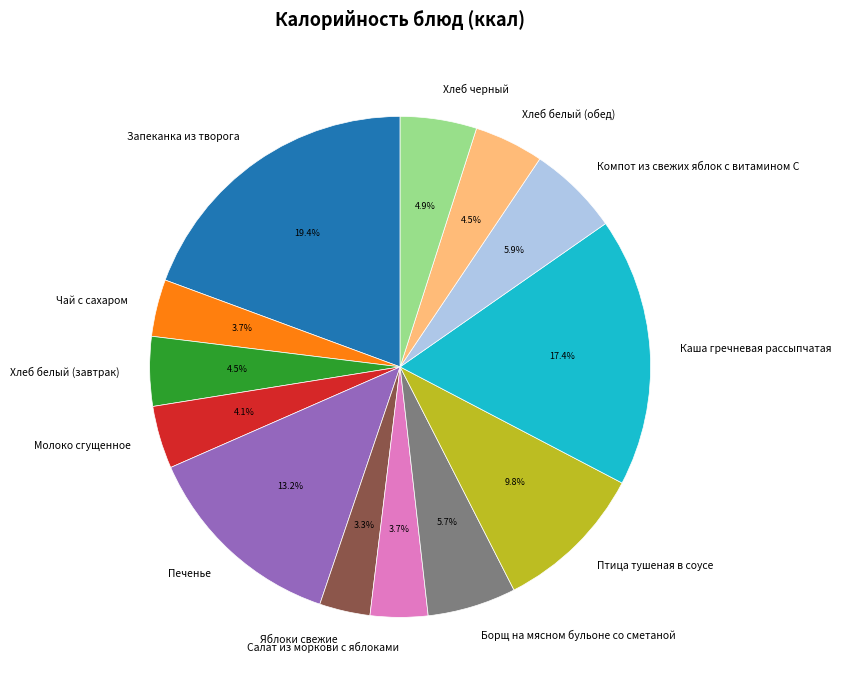

Is Хлеб черный the majority of the pie?

No